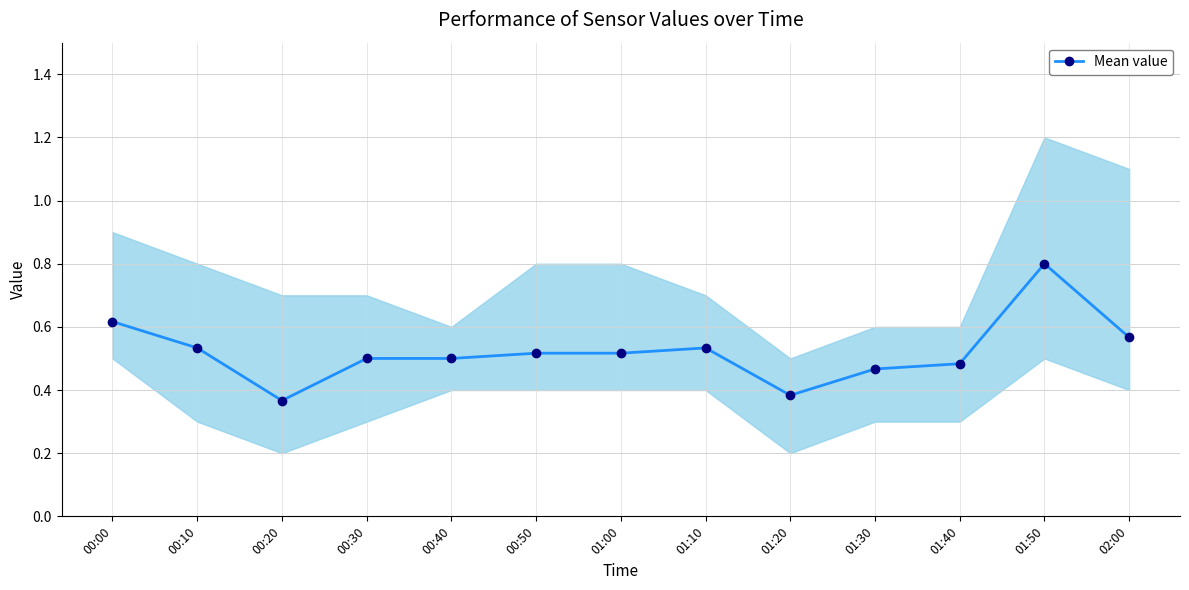

Reading left to right, list all the values displayed in this chart.

0.6	0.5	0.4	0.5	0.5	0.5	0.5	0.5	0.4	0.5	0.5	0.8	0.6